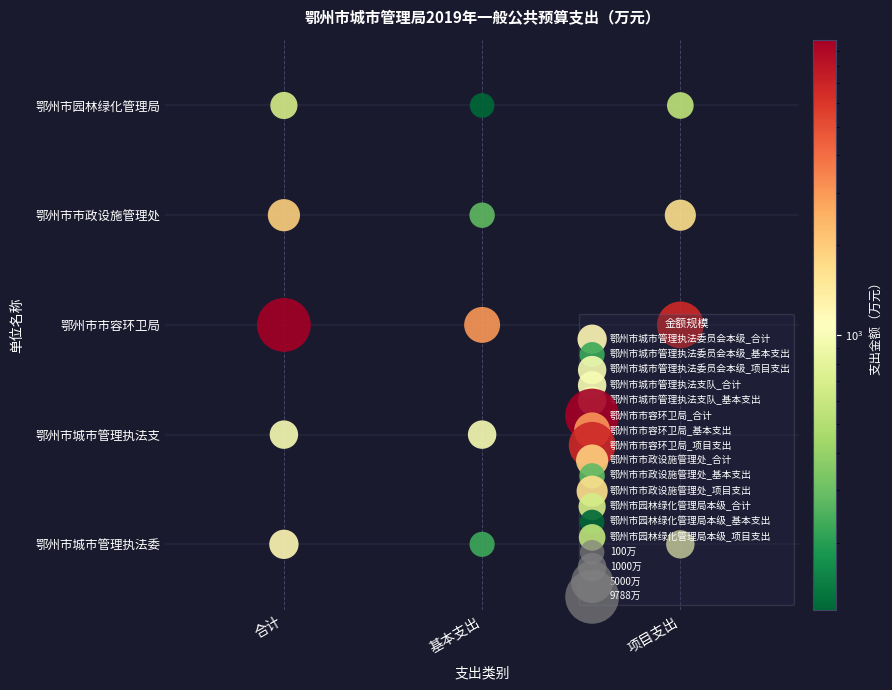

Is the value of 鄂州市城市管理执法委员会本级 at 基本支出 greater than the value of 鄂州市园林绿化管理局本级 at 项目支出?

No